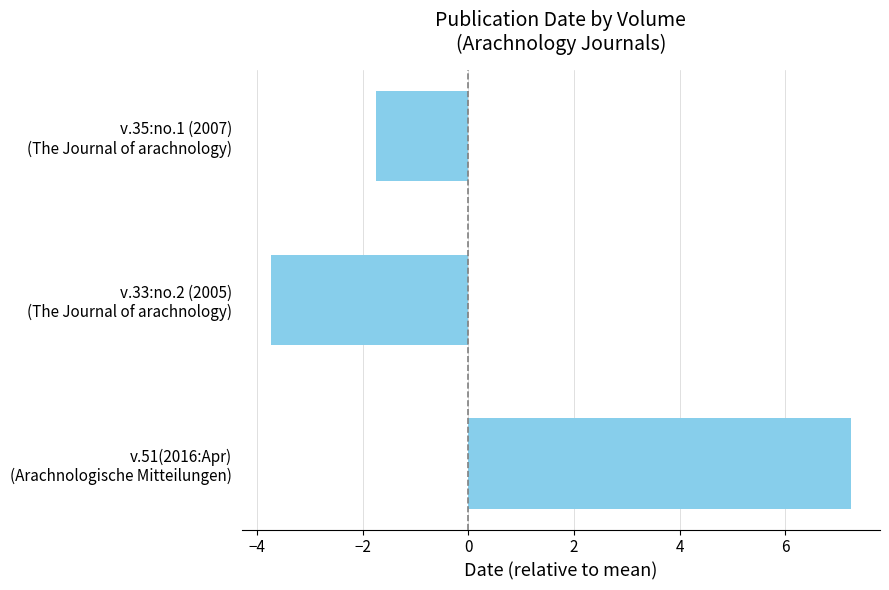

The value at 0 is -1.8. True or false?

True